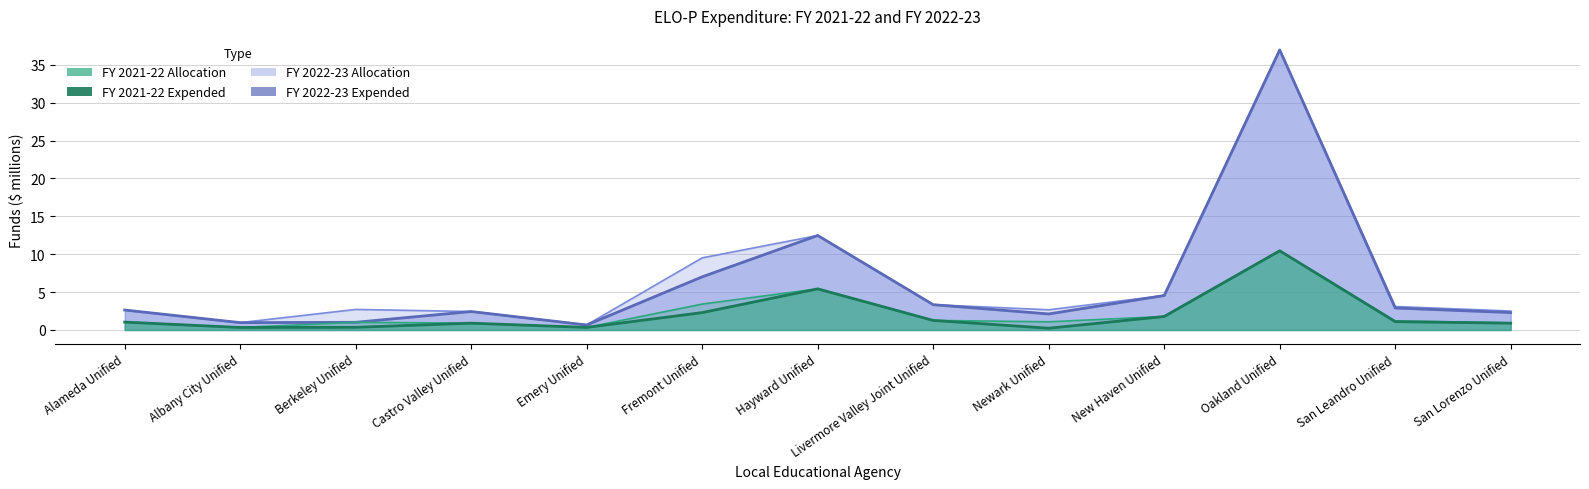

Rank the series by their maximum value, from highest to lowest.

FY 2022-23 Allocation, FY 2022-23 Expended, FY 2021-22 Allocation, FY 2021-22 Expended